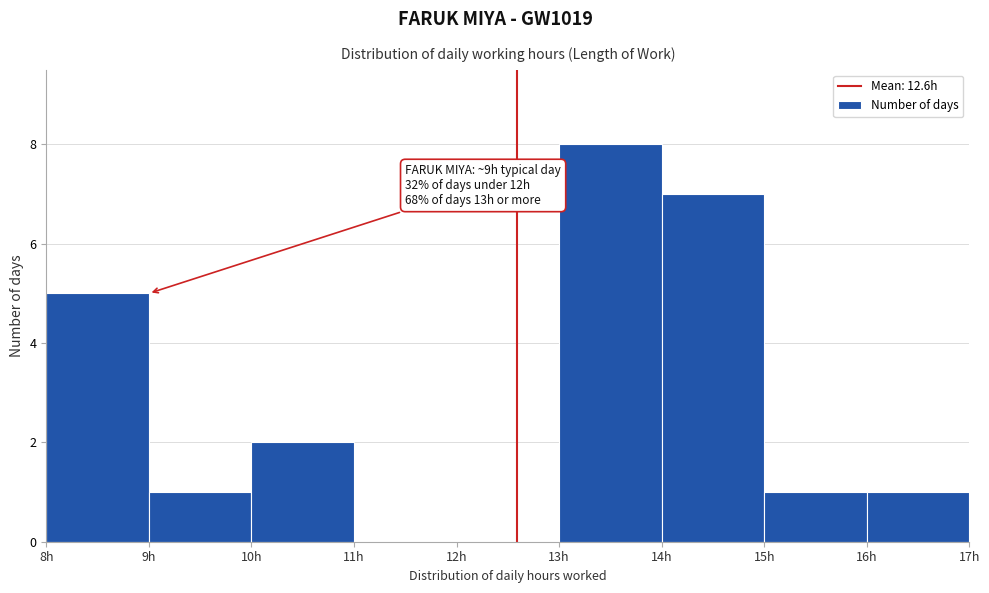

Over which range of the x-axis is the bar tallest?

13 to 14